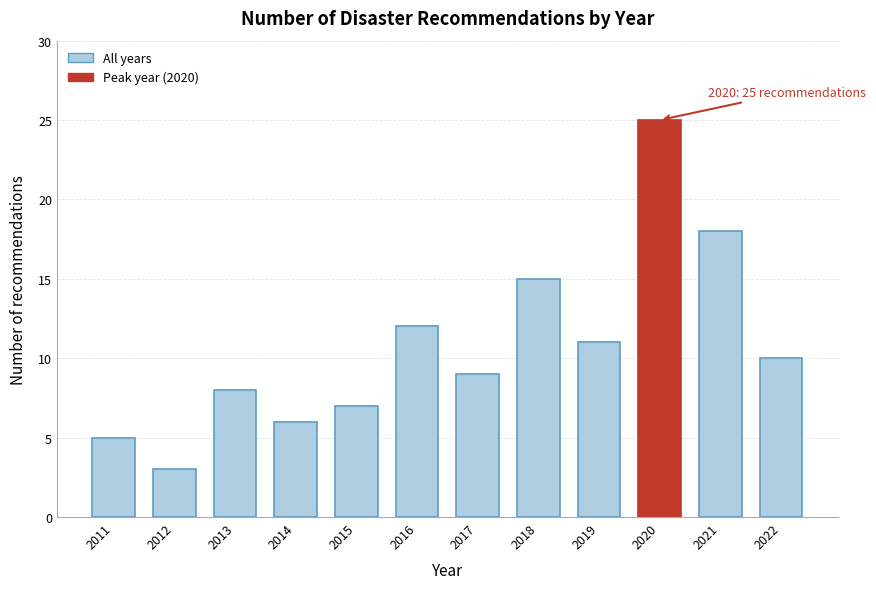

Reading left to right, list all the values displayed in this chart.

5	3	8	6	7	12	9	15	11	25	18	10